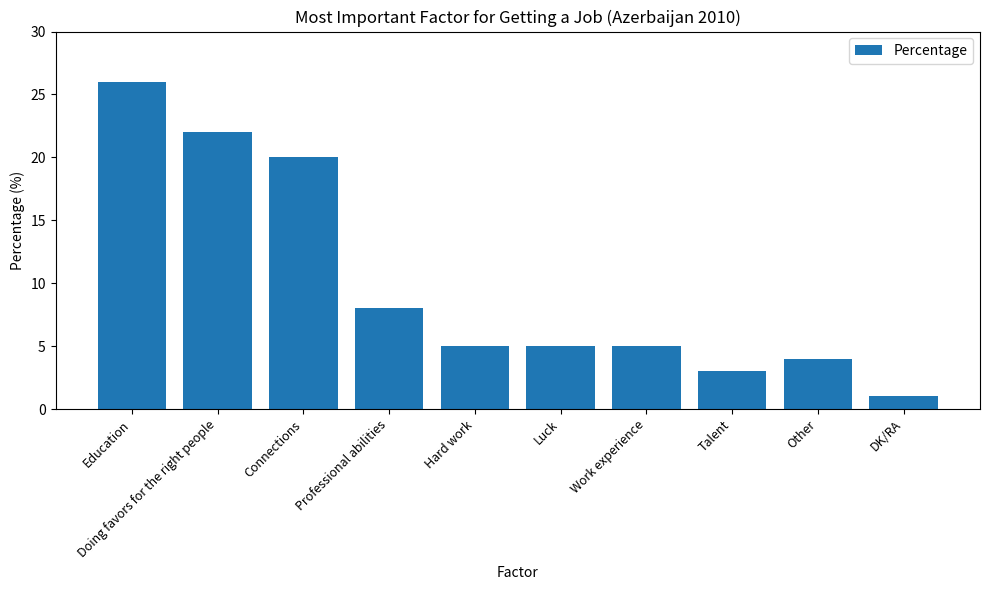

What is the sum of the values at Doing favors for the right people and Education?

48